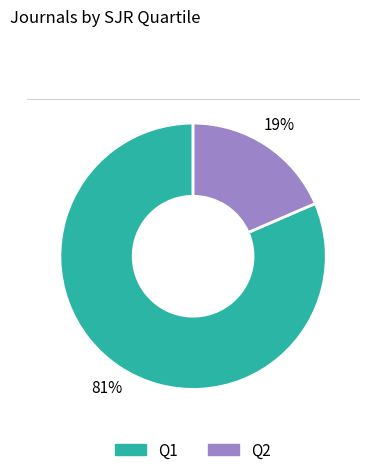

Count the number of slices in the pie.

2